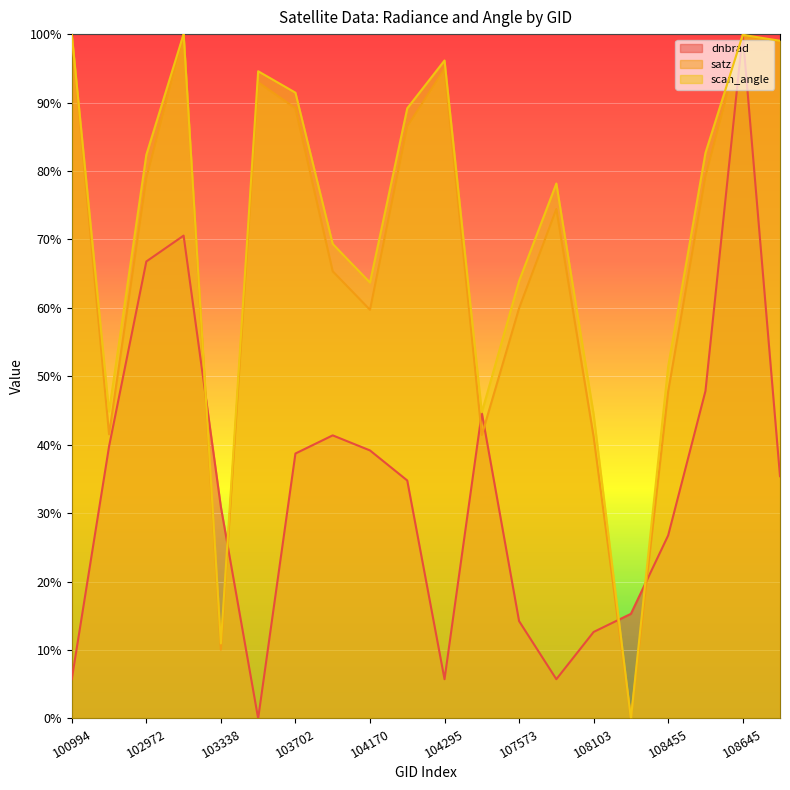

Rank the series by their maximum value, from lowest to highest.

dnbrad, satz, scan_angle